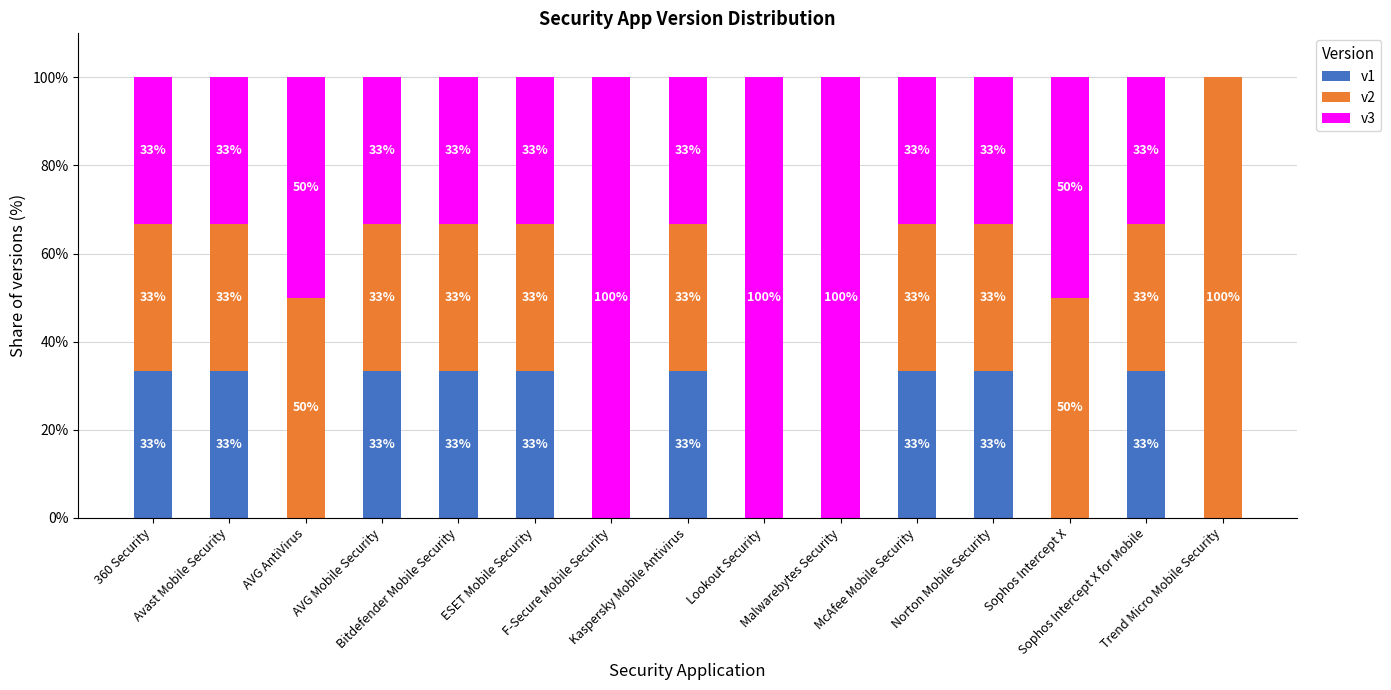

At how many categories does at least one series exceed 55?

4